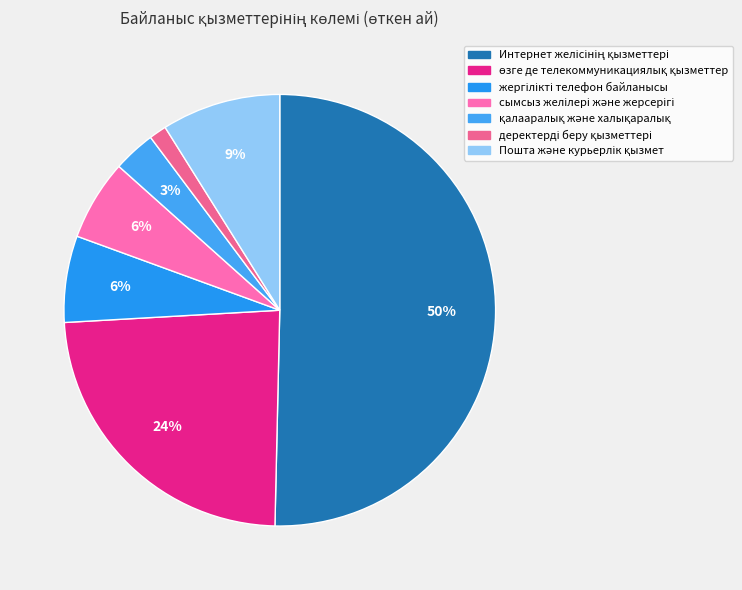

How many segments does this pie chart have?

7